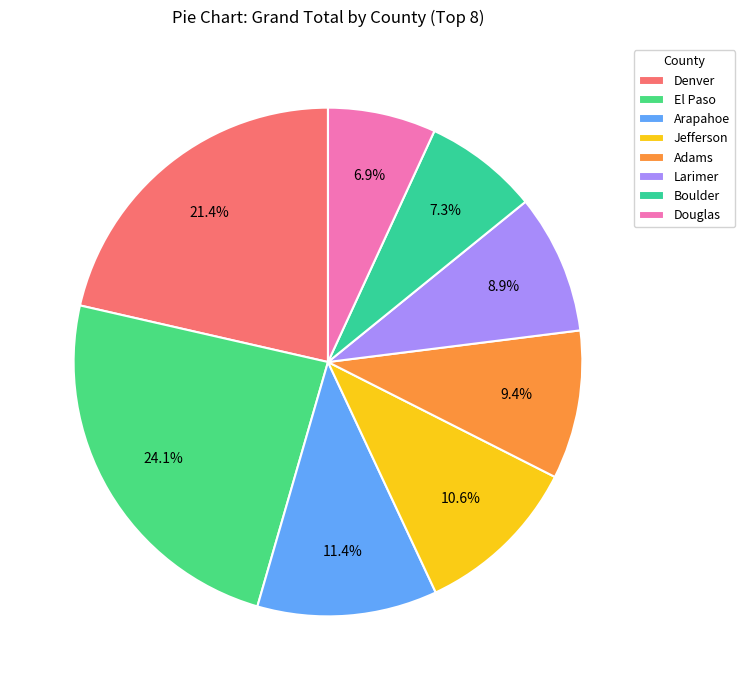

To the nearest percent, what percentage of the pie is Arapahoe?

11%